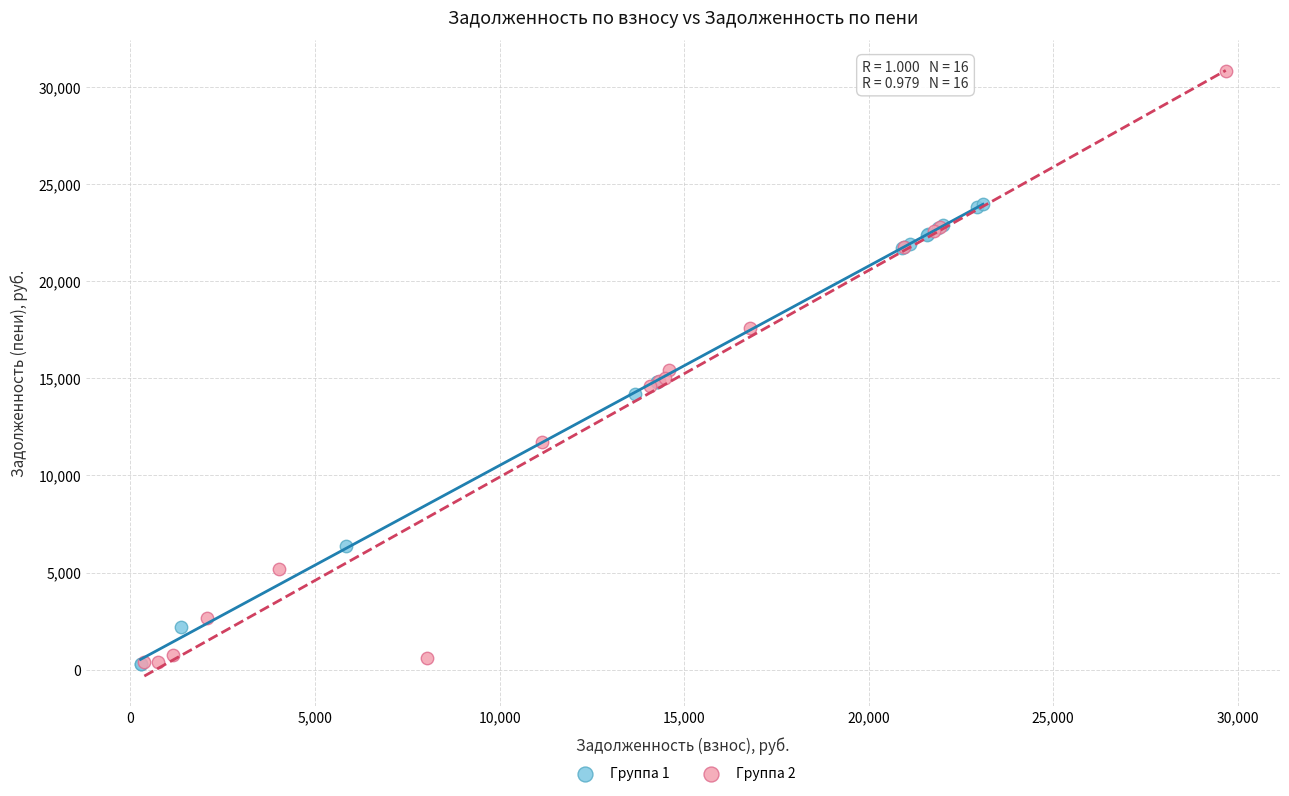

Which series has the widest spread of Y values?

Группа 2